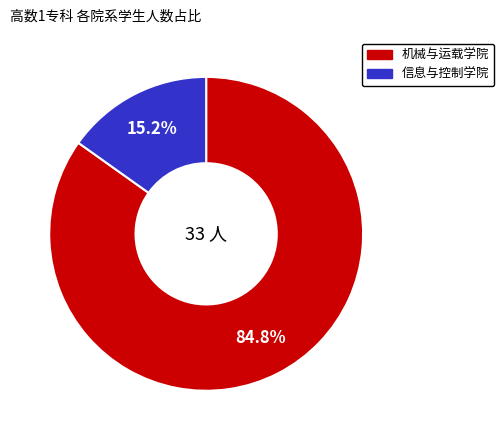

What portion of the pie excludes 机械与运载学院?

15.2%